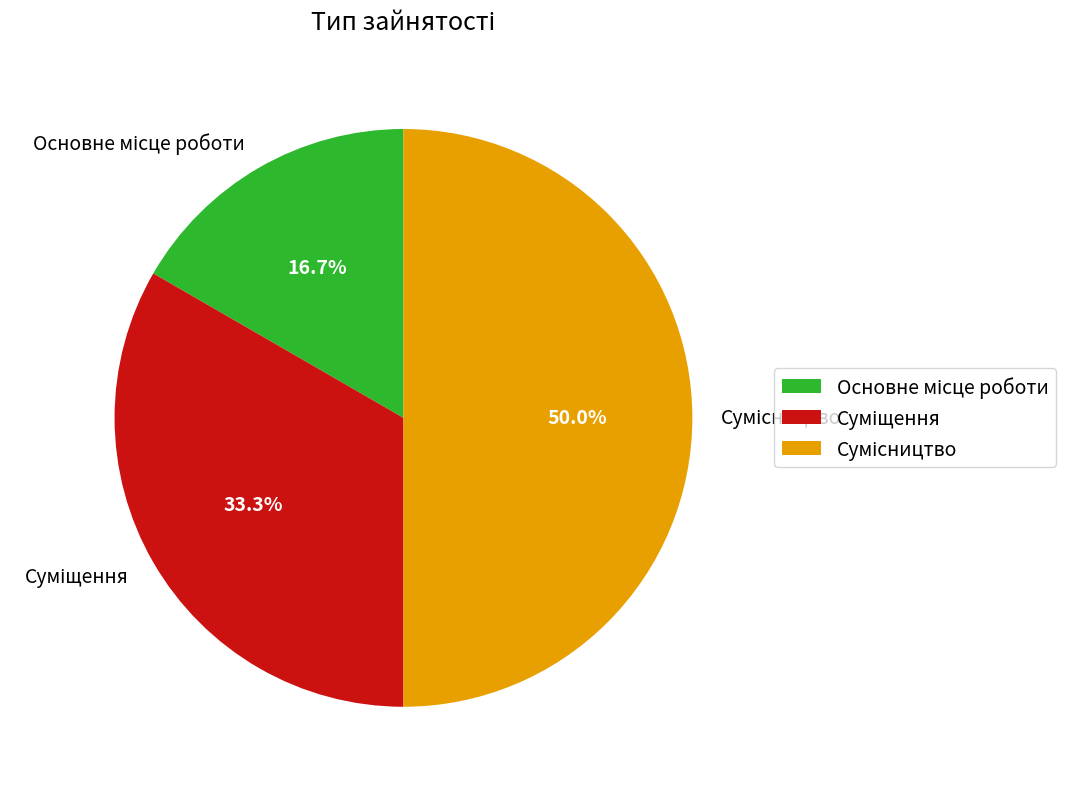

To the nearest percent, what percentage of the pie is Основне місце роботи?

17%